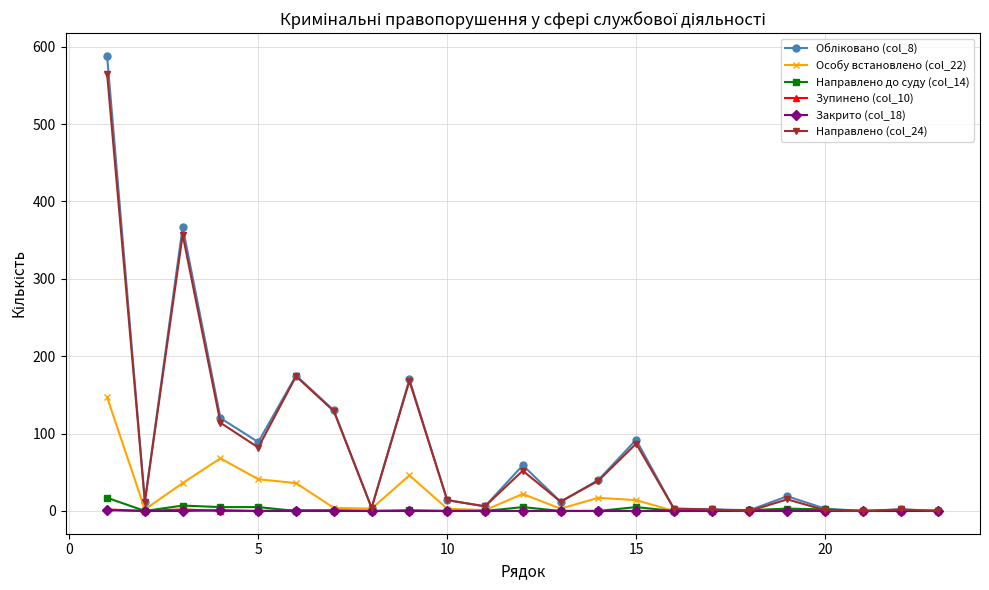

What is the maximum value shown in the chart?

588